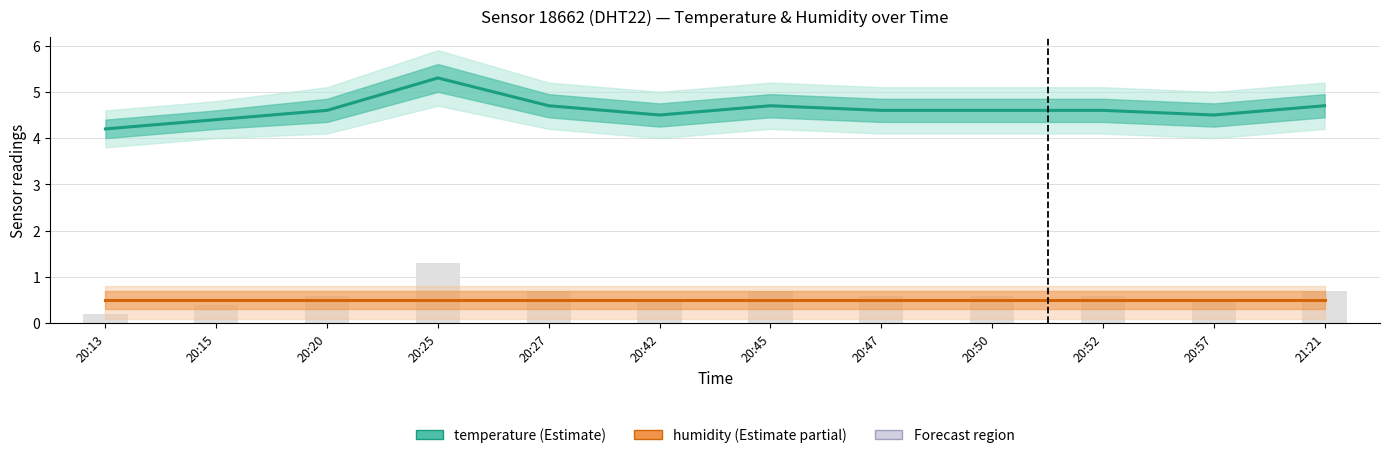

What is the value of the temperature bar at the 10th from the left?

4.6